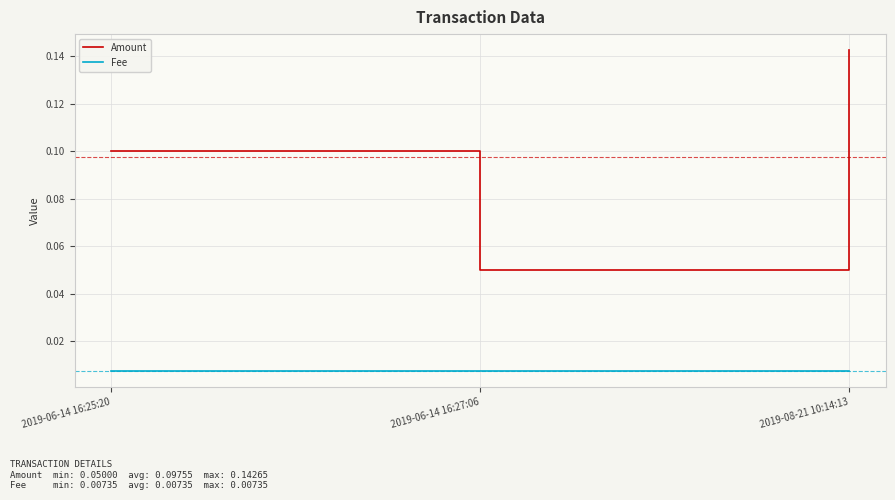

Is it true that Amount equals 0.1 at 2019-06-14 16:25:20?

True